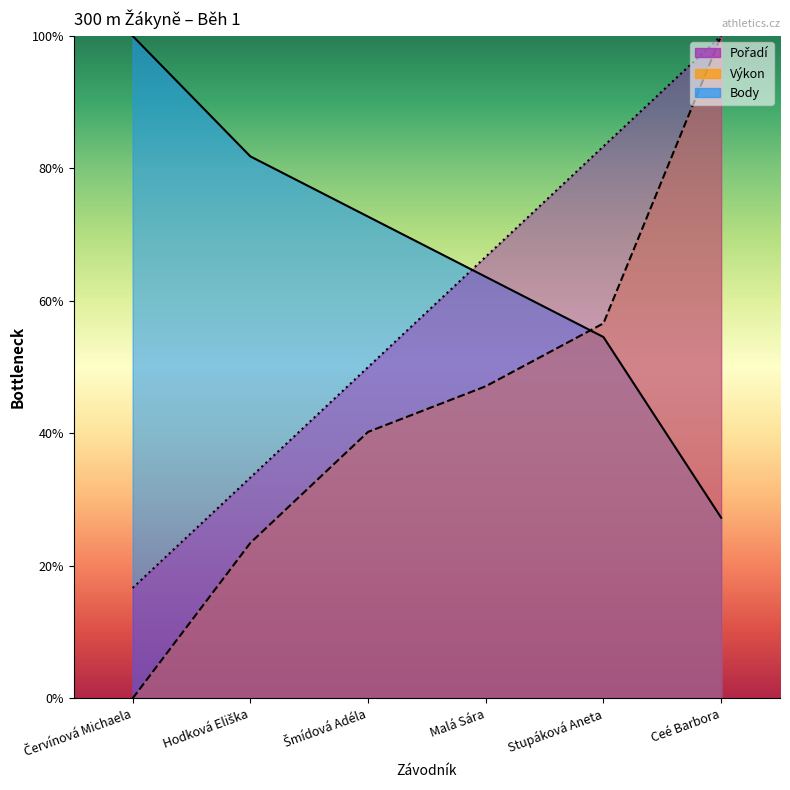

True or false: Výkon and Pořadí intersect in this chart.

False